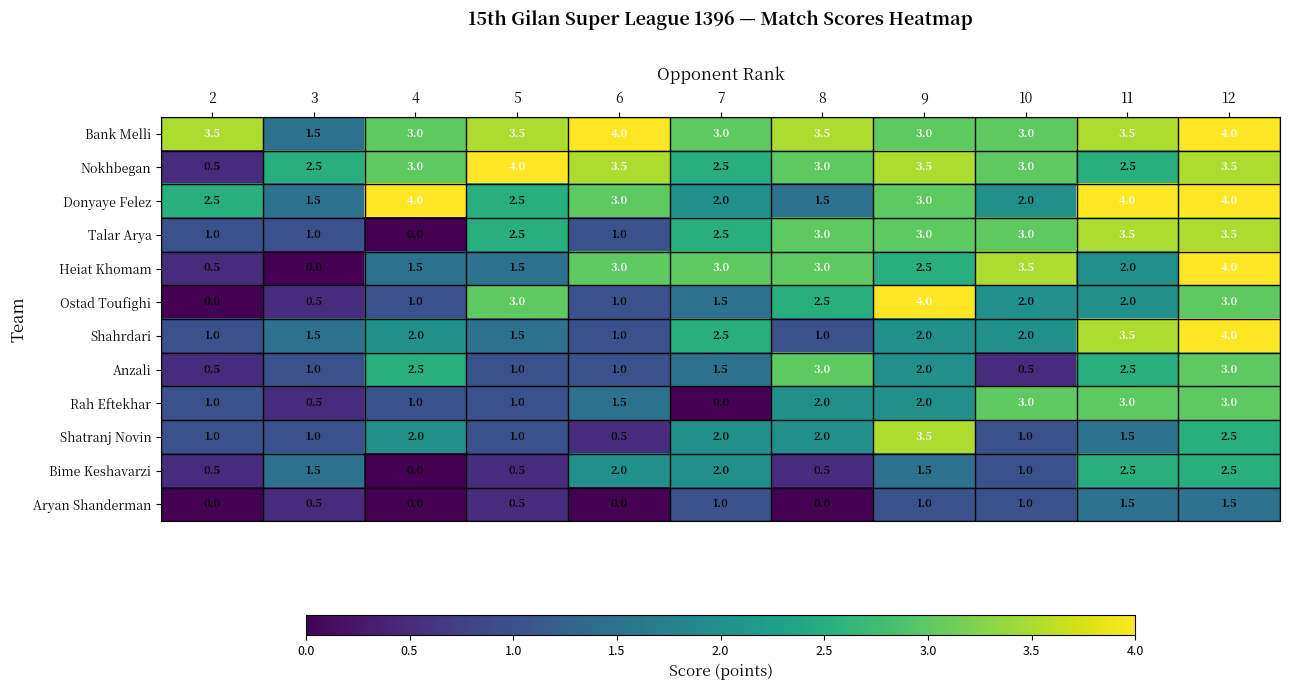

Which series has the largest total across all categories?

Bank Melli